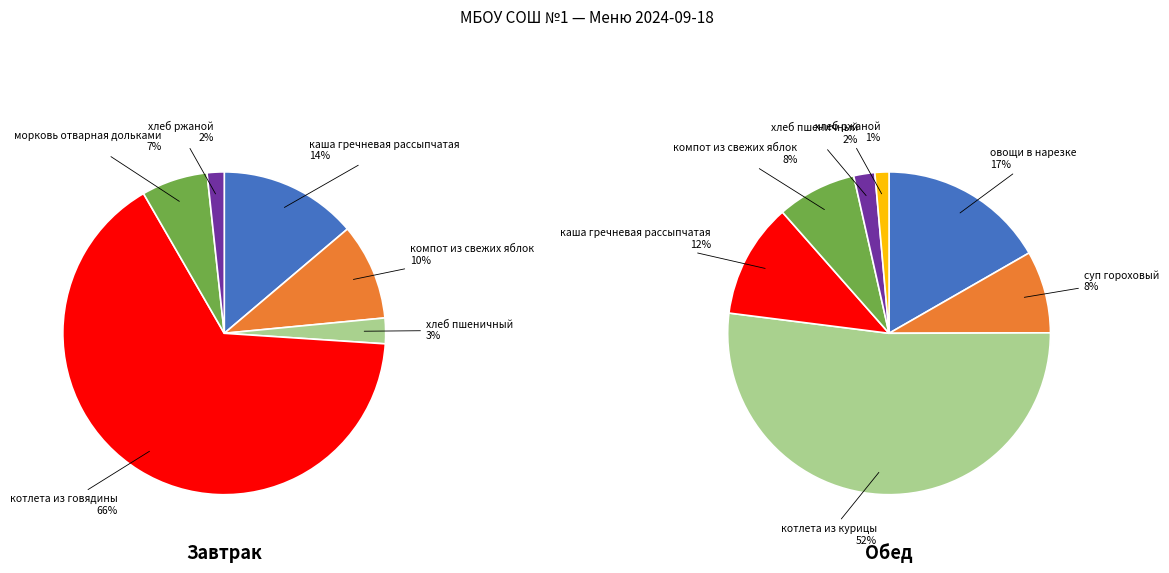

Combined, what portion of the pie is хлеб пшеничный and каша гречневая рассыпчатая?

16.4%